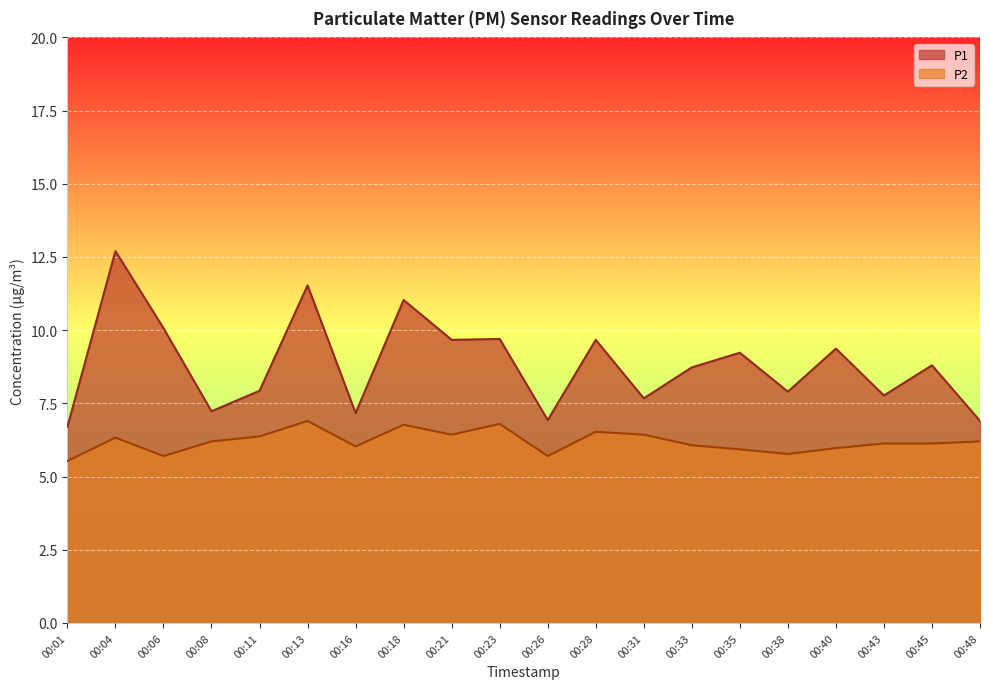

How many interior local valleys does the P1 series have?

7